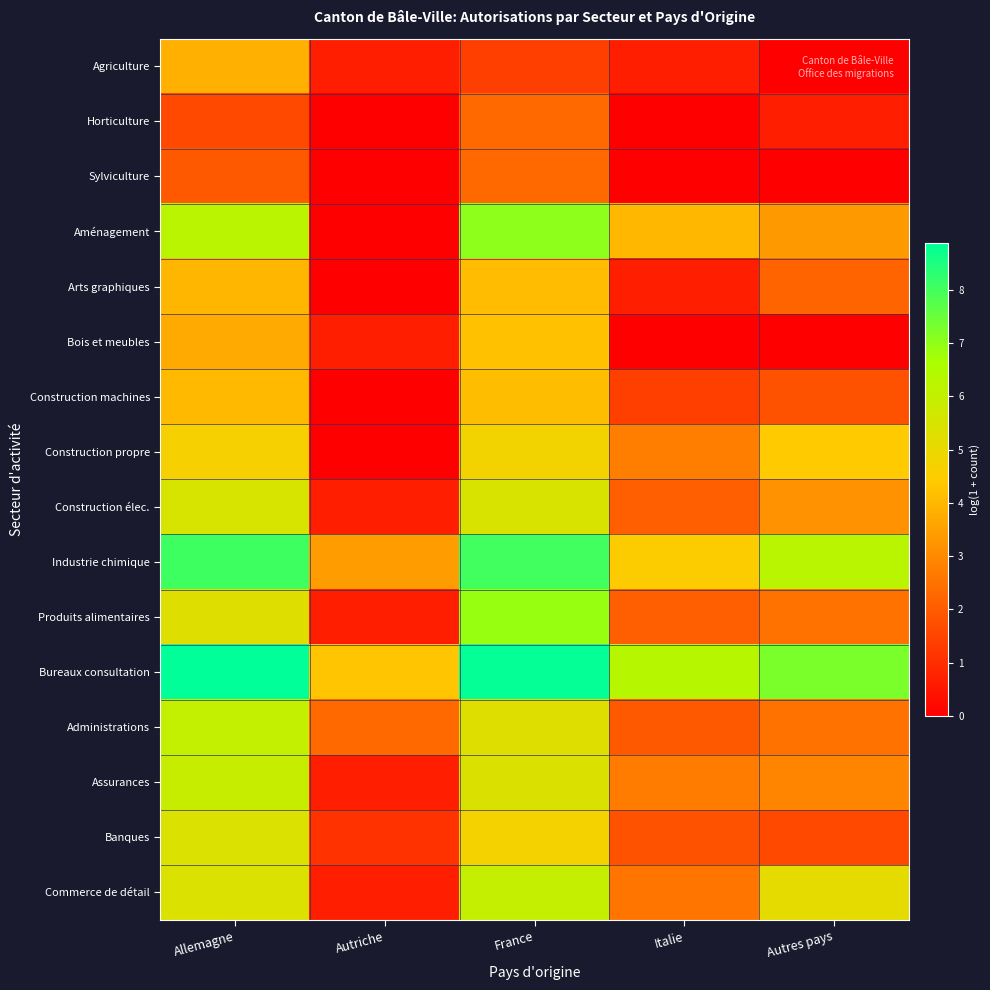

Which category has the highest value across all series?

Allemagne